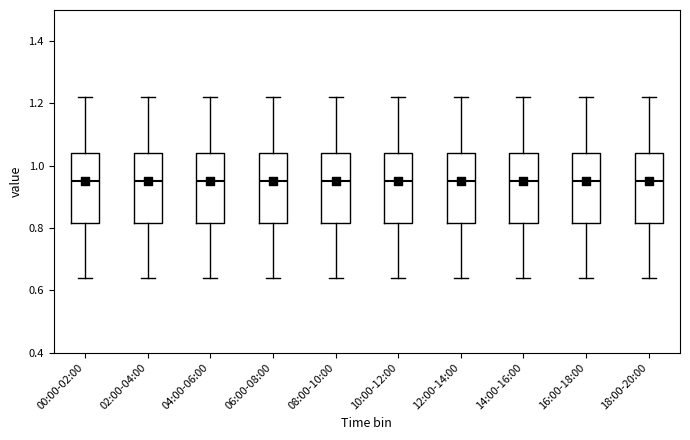

Reading left to right, read every box against the y-axis: the position of its median line, the range the box covers, and the ends of its whiskers. The values are not printed on the chart, so give them approximately, as read against the axis.

00:00-02:00: median 0.96, box 0.82 to 1.04, whiskers 0.64 to 1.22
02:00-04:00: median 0.96, box 0.82 to 1.04, whiskers 0.64 to 1.22
04:00-06:00: median 0.96, box 0.82 to 1.04, whiskers 0.64 to 1.22
06:00-08:00: median 0.96, box 0.82 to 1.04, whiskers 0.64 to 1.22
08:00-10:00: median 0.96, box 0.82 to 1.04, whiskers 0.64 to 1.22
10:00-12:00: median 0.96, box 0.82 to 1.04, whiskers 0.64 to 1.22
12:00-14:00: median 0.96, box 0.82 to 1.04, whiskers 0.64 to 1.22
14:00-16:00: median 0.96, box 0.82 to 1.04, whiskers 0.64 to 1.22
16:00-18:00: median 0.96, box 0.82 to 1.04, whiskers 0.64 to 1.22
18:00-20:00: median 0.96, box 0.82 to 1.04, whiskers 0.64 to 1.22